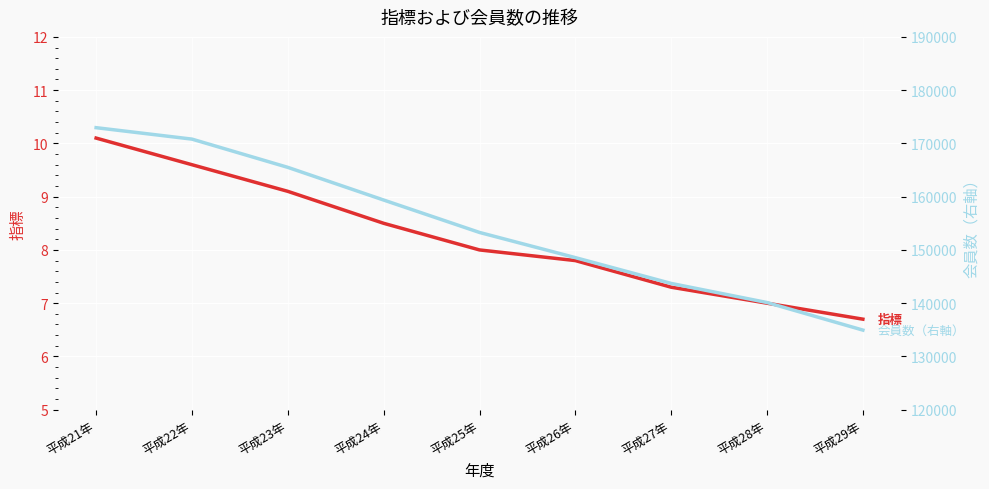

How many lines are shown in the chart?

2